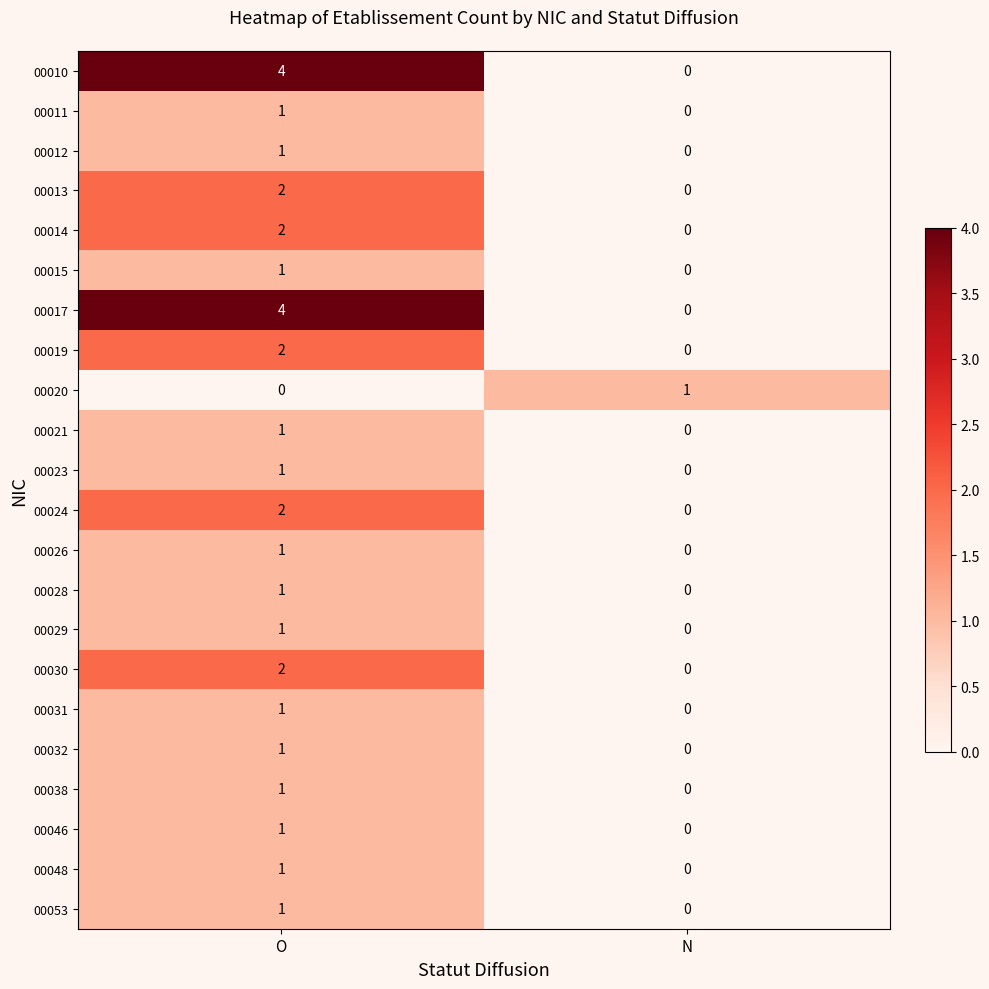

List the labels in order of 00010 value, smallest first.

N, O